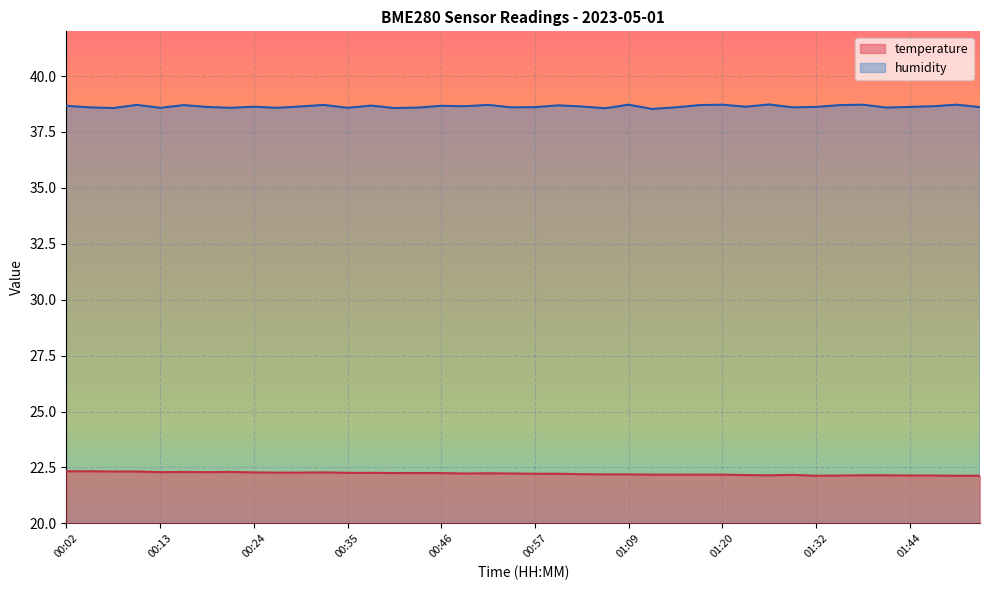

What is the total value across all series at 00:30?

60.9